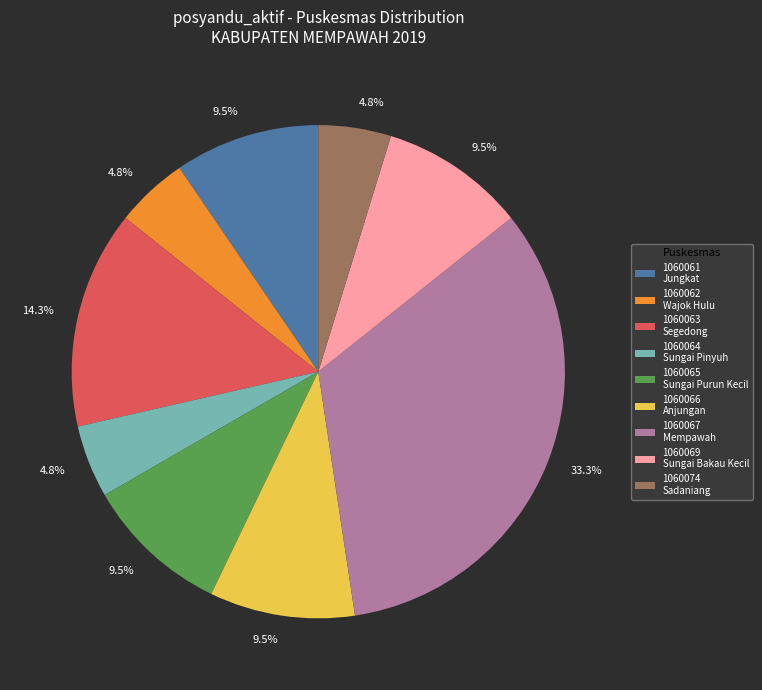

Combined, do 1060063 Segedong and 1060066 Anjungan account for over 50%?

No